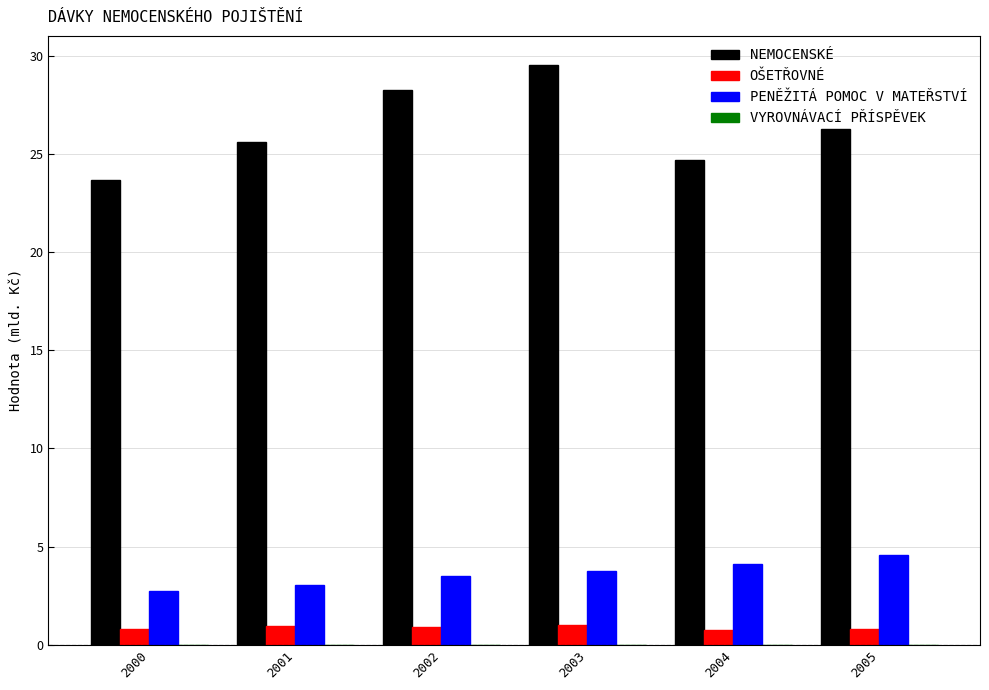

Which series changed the most between 2003 and 2004?

NEMOCENSKÉ